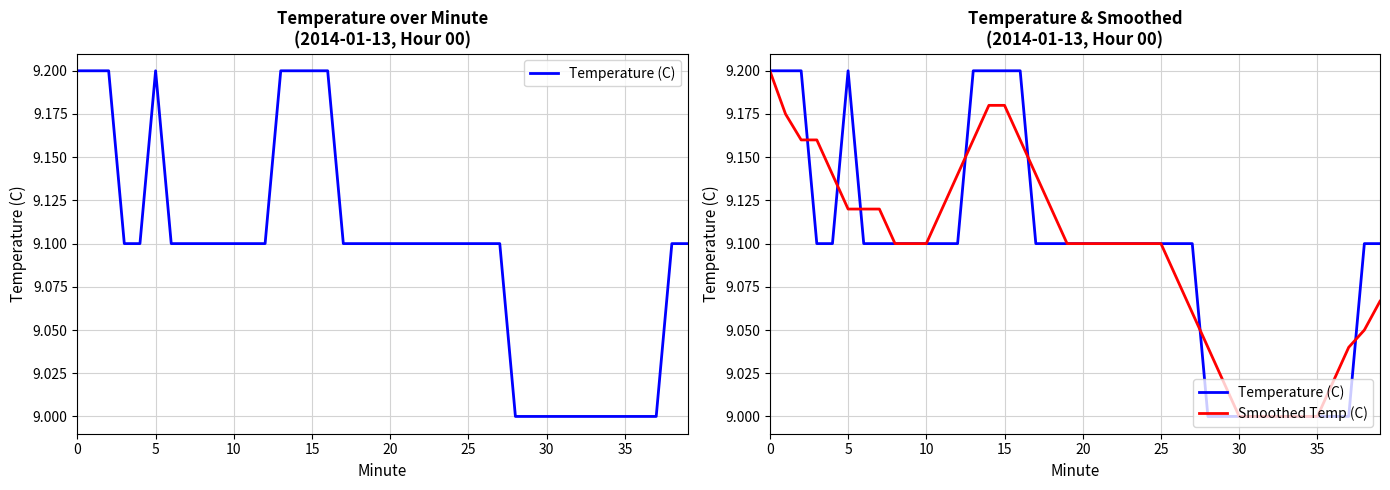

Is this an area chart (filled region under the line)?

No